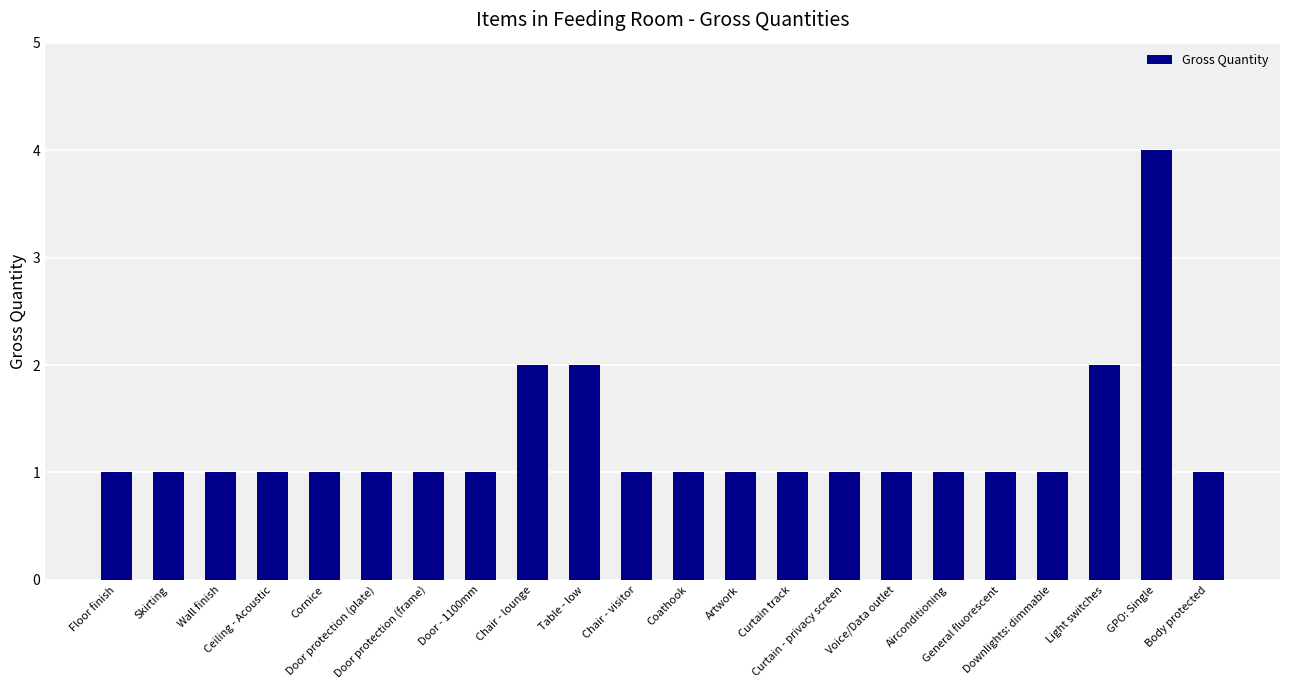

Reading right to left, what are all the values shown in this chart?

1	4	2	1	1	1	1	1	1	1	1	1	2	2	1	1	1	1	1	1	1	1